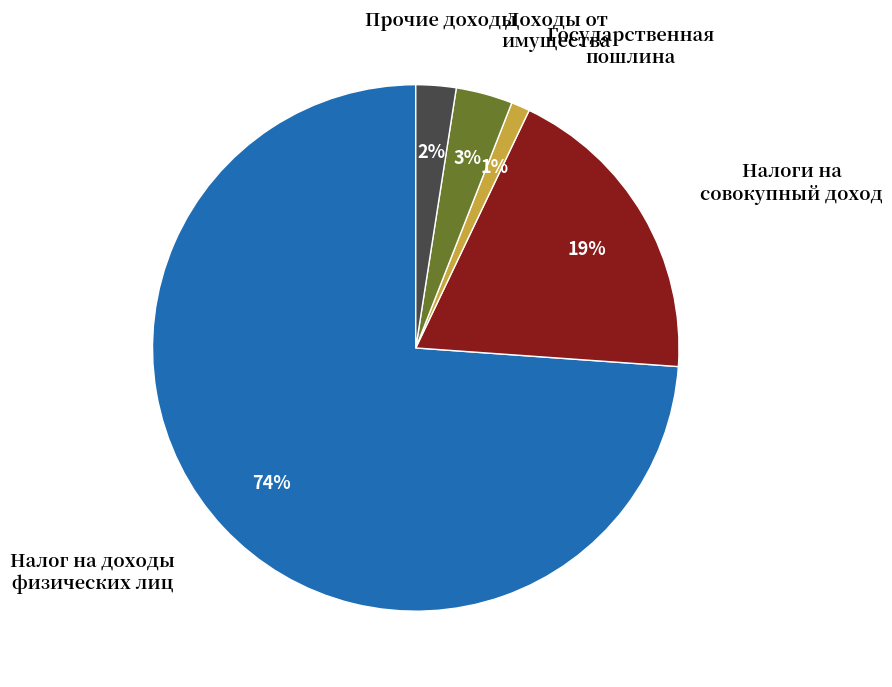

Which category has the biggest portion of the pie?

Налог на доходы физических лиц